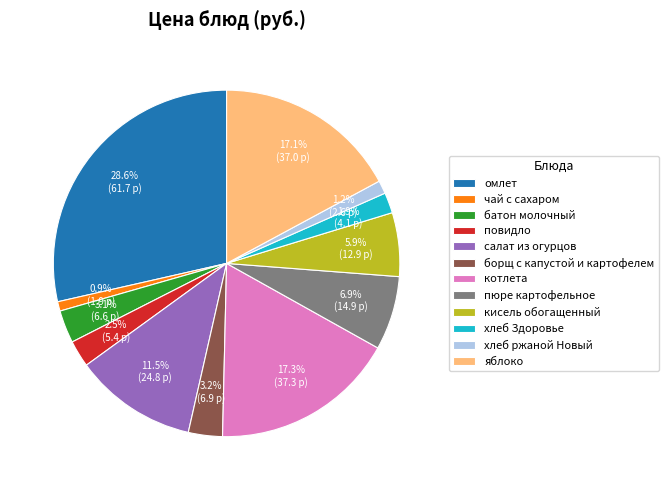

Is омлет the majority of the pie?

No